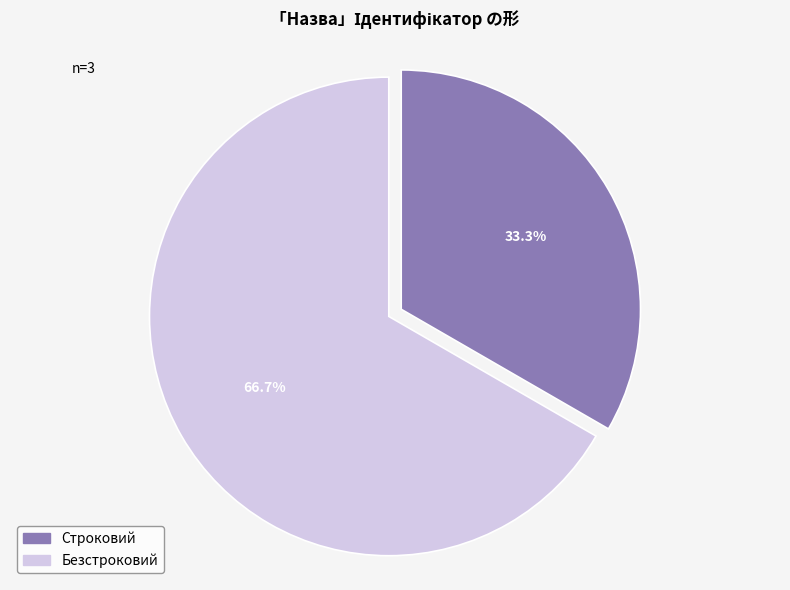

How many slices are in this pie chart?

2